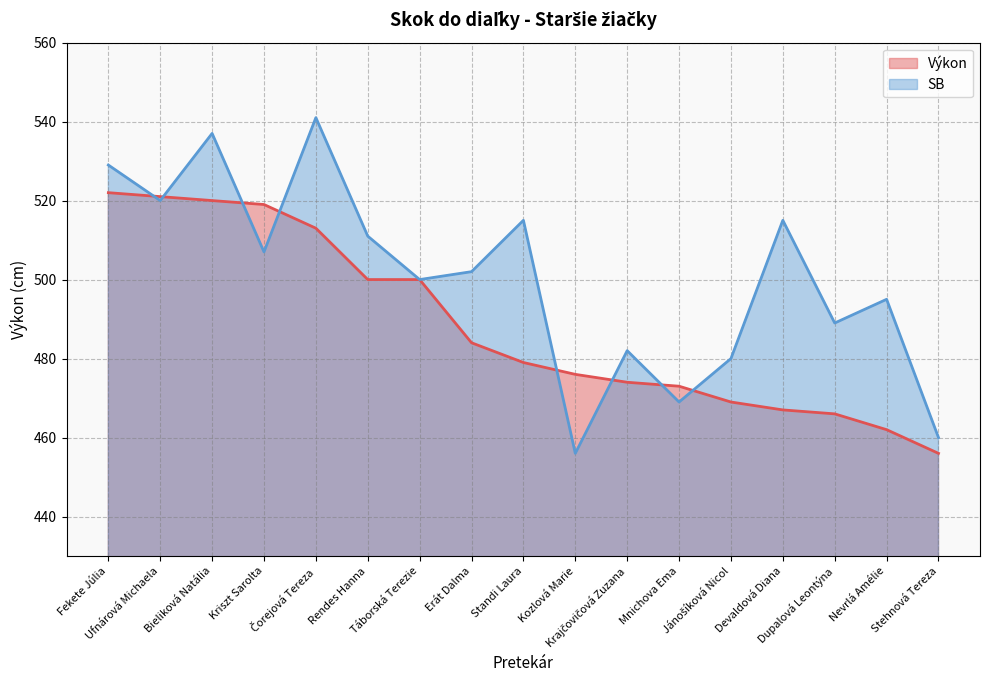

How many lines are shown in the chart?

2